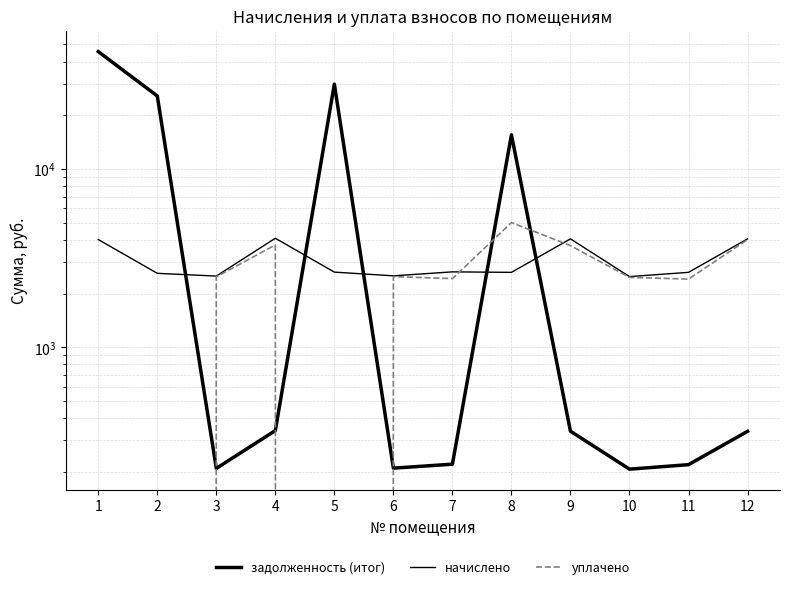

At which category is the sum across all series the highest?

1